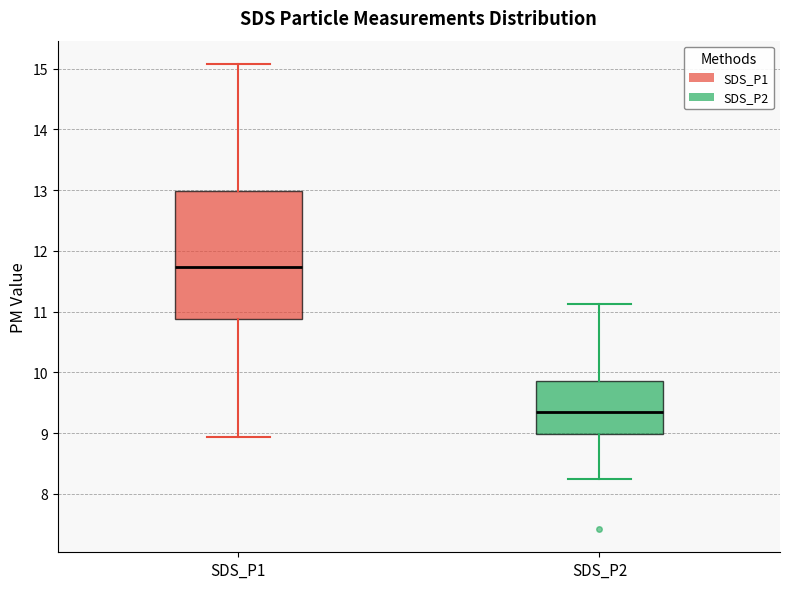

Which box is the tallest, from its lower edge to its upper edge?

SDS_P1